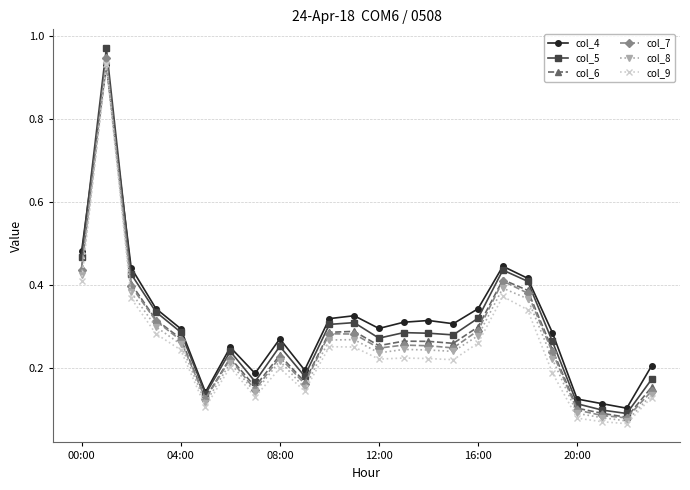

Which series has the largest range (max minus min)?

col_5